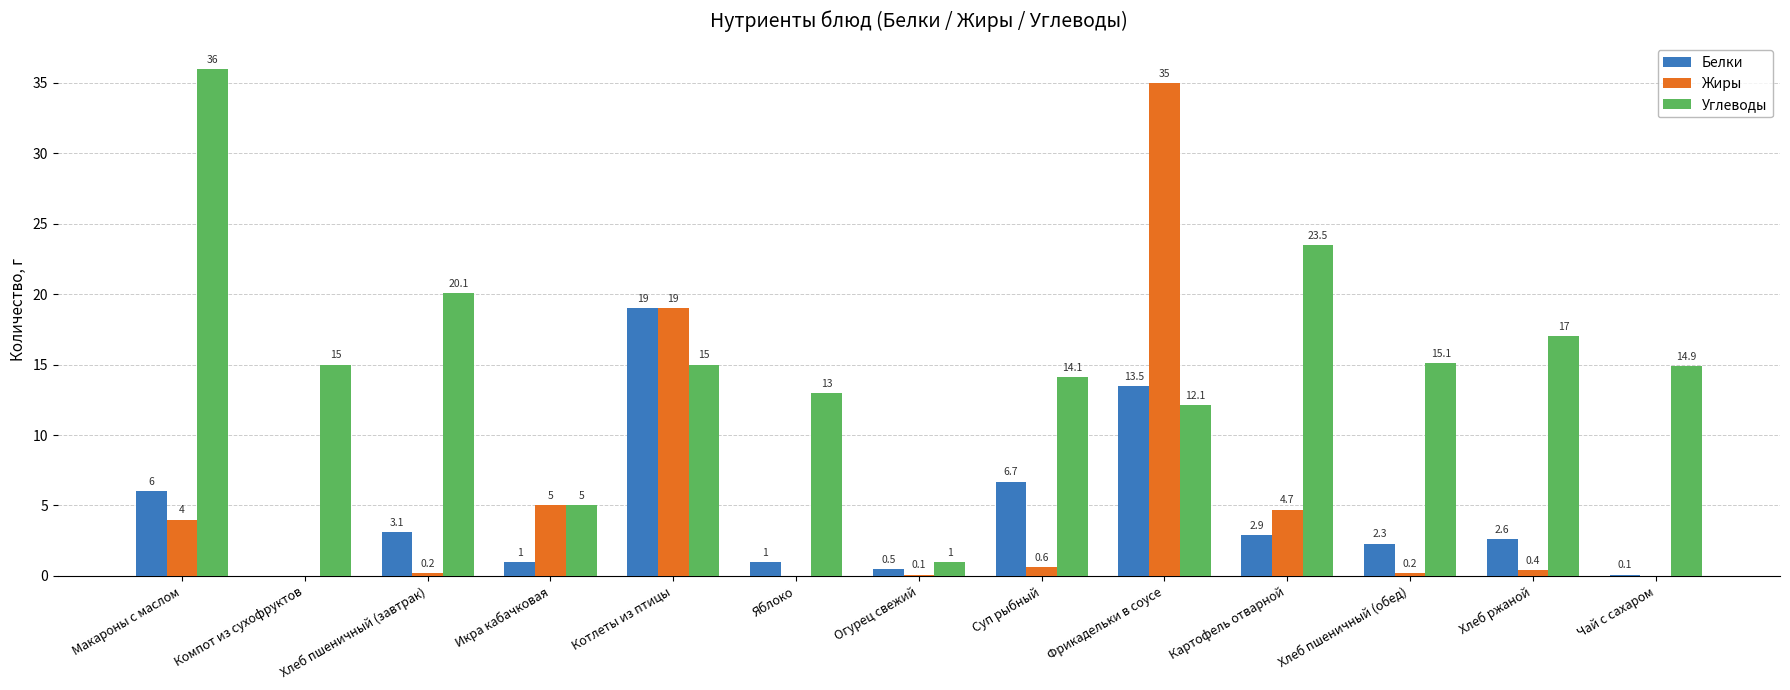

At which category is the sum across all series the highest?

Фрикадельки в соусе